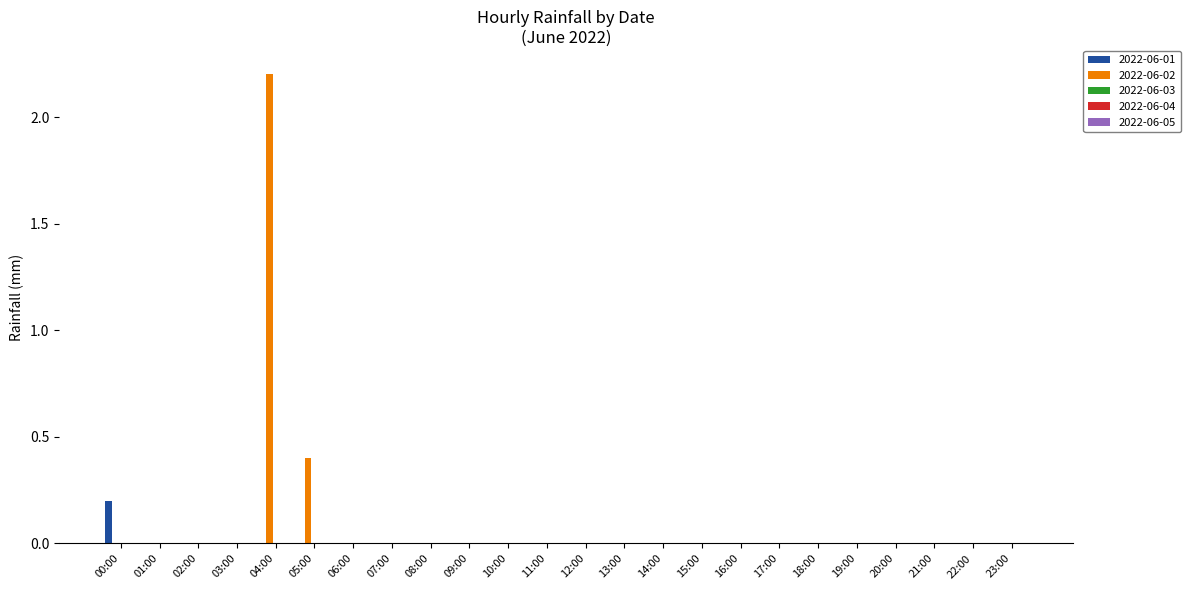

Are the bars grouped side by side (vs. stacked)?

Yes